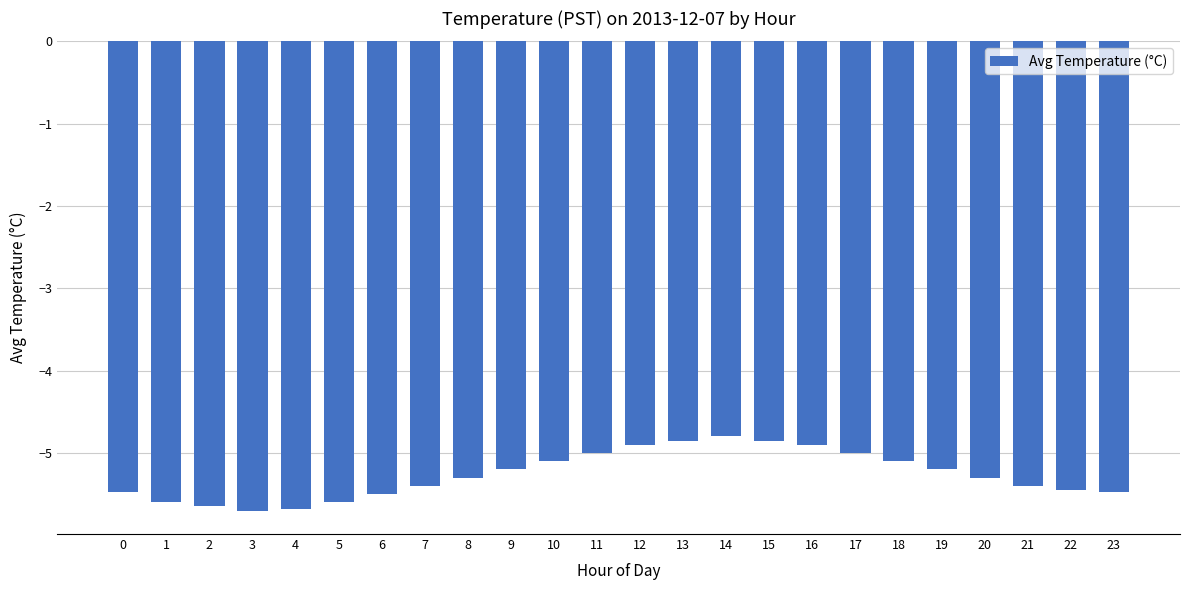

Which category has the highest value across all series?

14